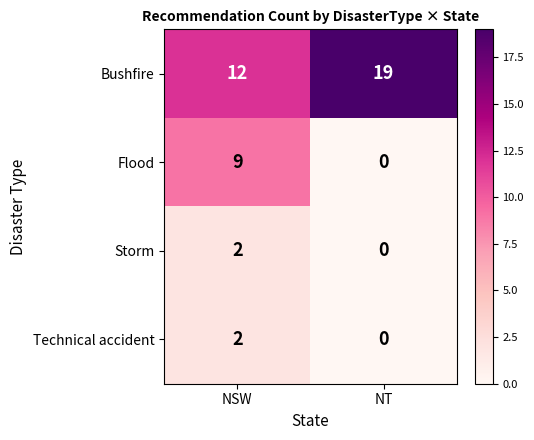

What is the lowest value of the Bushfire series?

12